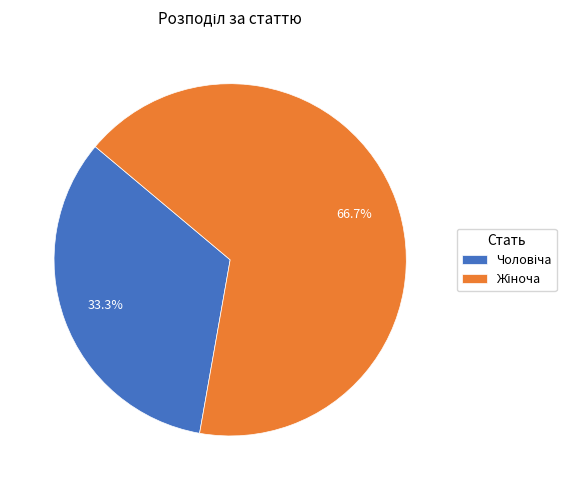

Is there a majority slice in this chart?

Yes